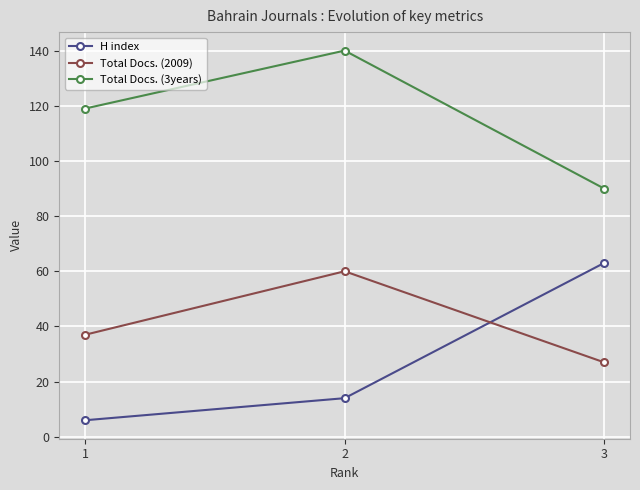

What is the sum of all Total Docs. (2009) values?

124